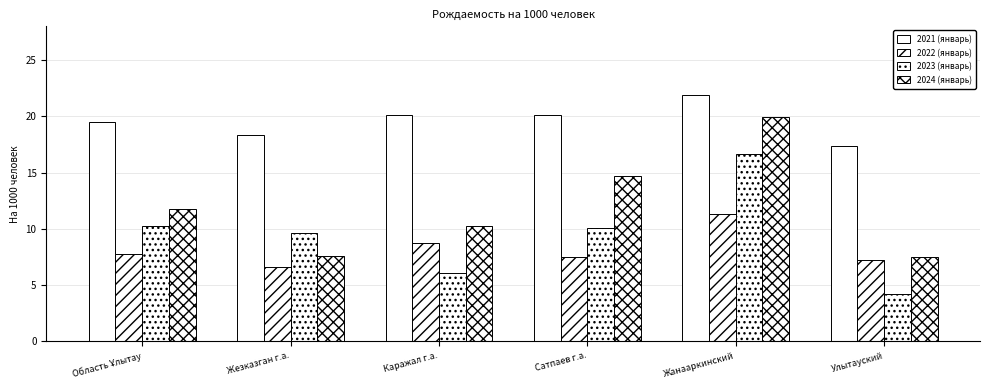

What position from the right is Каражал г.а.?

4